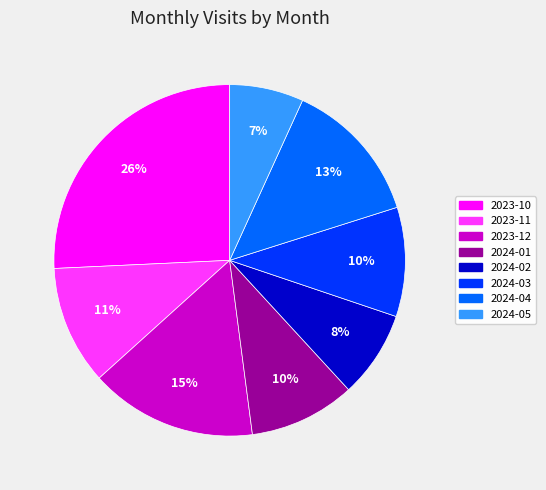

True or false: 2024-05 accounts for 20% of the total.

False